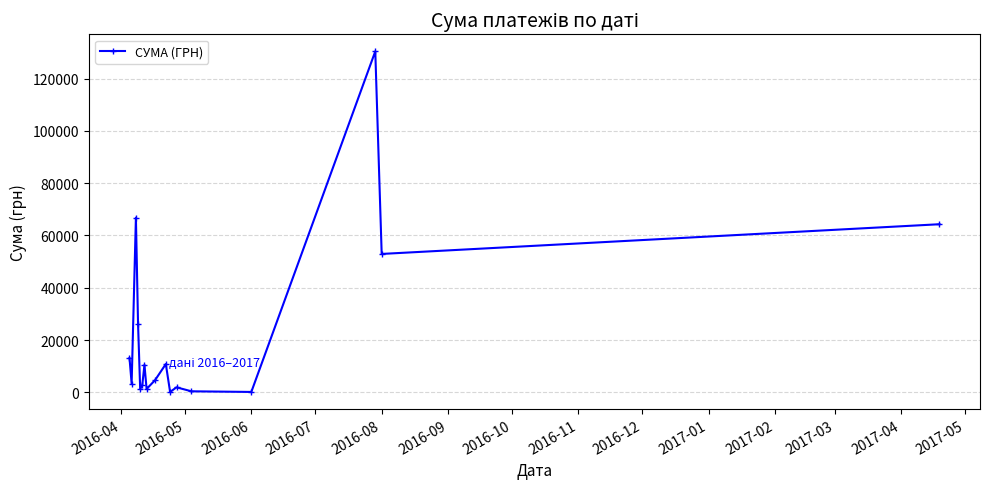

What is the average value?

23029.4